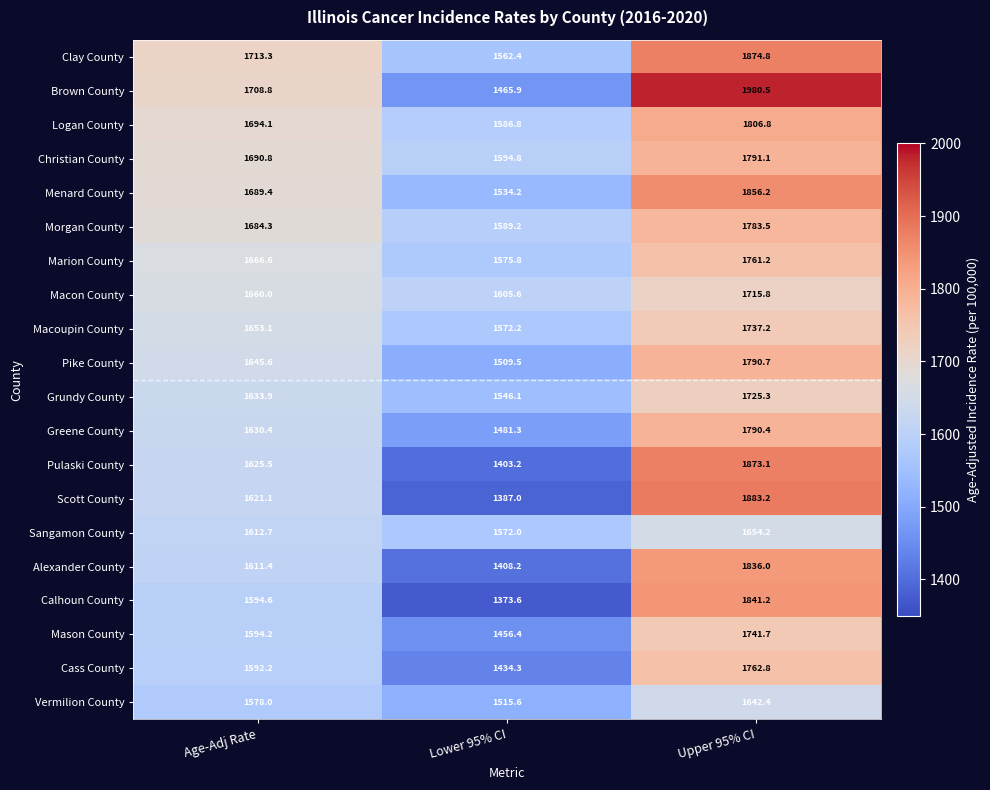

How many series are shown in this chart?

20